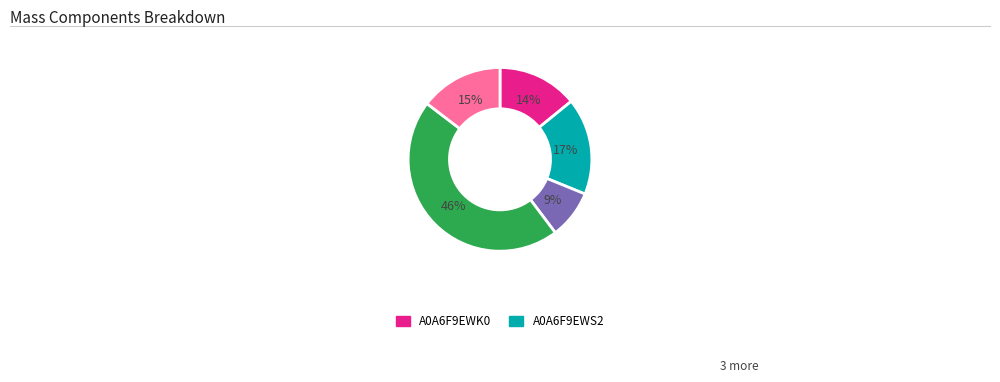

How many segments does this pie chart have?

5